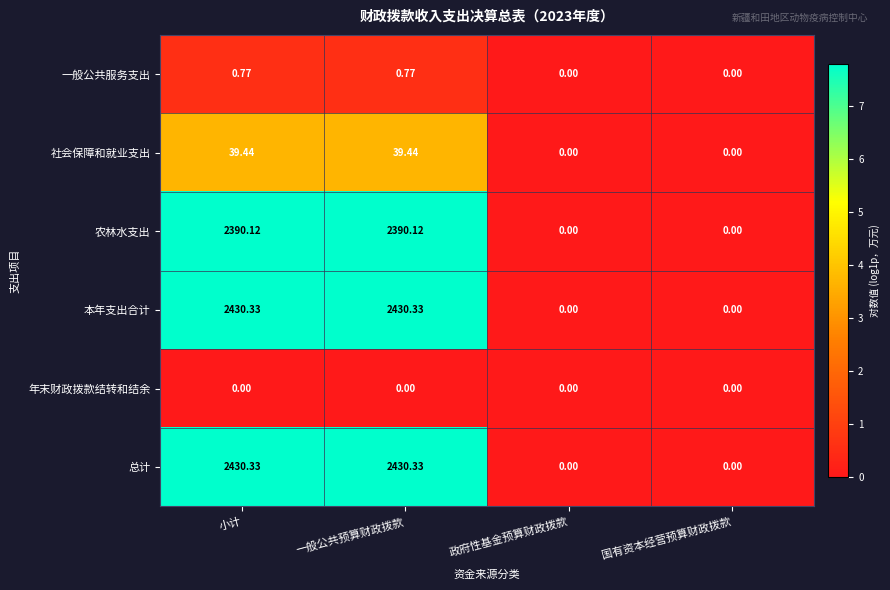

How many values in the 总计 series are below 2430?

2